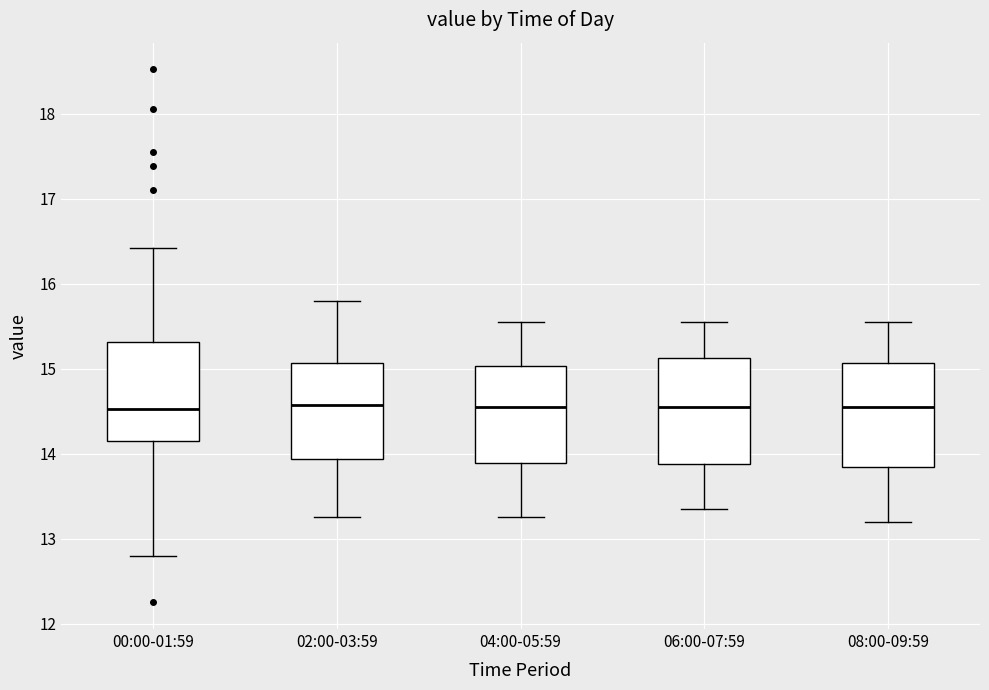

Reading left to right, transcribe this box plot: for each box, give where its median line is, the range the box spans, and where its two whiskers end, as read against the y-axis. The values are not printed on the chart, so give them approximately, as read against the axis.

00:00-01:59: median 14.5, box 14.2 to 15.3, whiskers 12.8 to 16.4
02:00-03:59: median 14.6, box 13.9 to 15.1, whiskers 13.3 to 15.8
04:00-05:59: median 14.6, box 13.9 to 15.0, whiskers 13.3 to 15.6
06:00-07:59: median 14.6, box 13.9 to 15.1, whiskers 13.4 to 15.6
08:00-09:59: median 14.6, box 13.8 to 15.1, whiskers 13.2 to 15.6